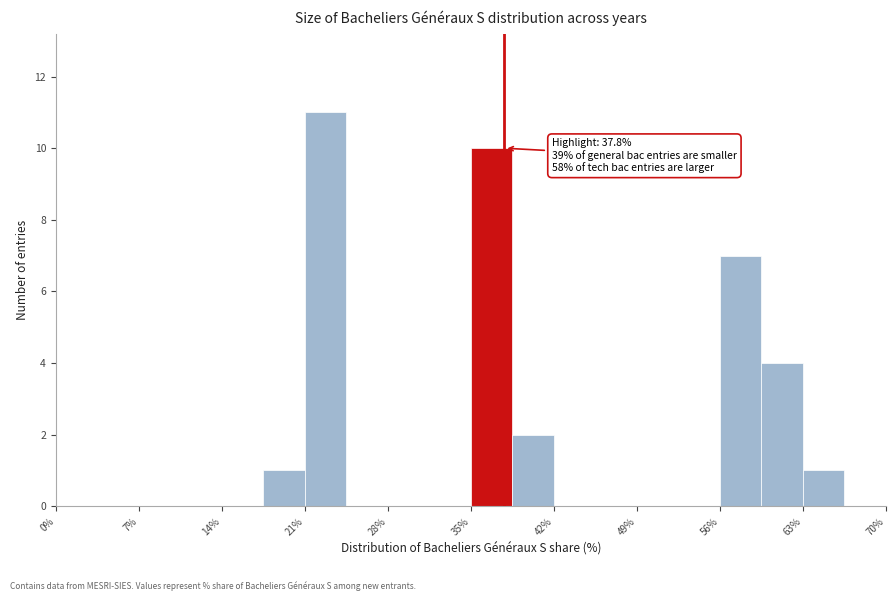

Around what value on the x-axis is the tallest bar? Give the approximate position of its centre, as read against the axis.

23